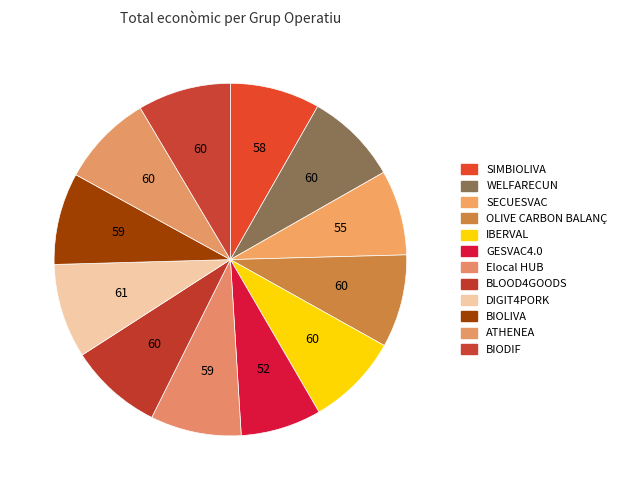

What is the ratio of the value at DIGIT4PORK to the value at Elocal HUB?

1.0